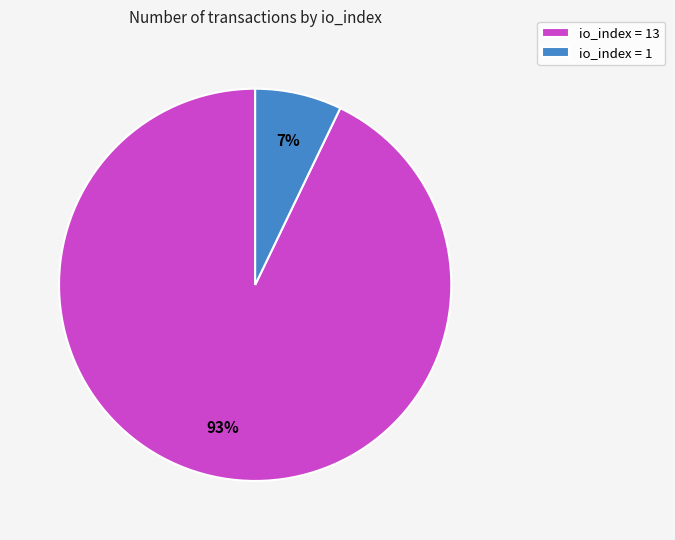

True or false: io_index = 1 accounts for 1% of the total.

False